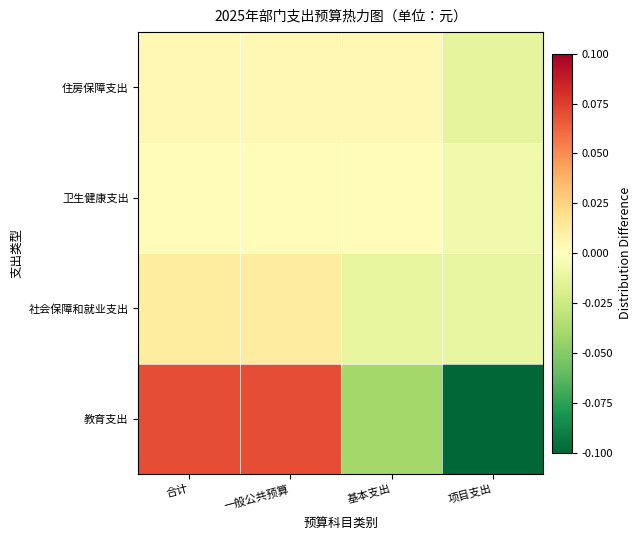

At 合计, list the series in order from largest to smallest.

教育支出, 社会保障和就业支出, 住房保障支出, 卫生健康支出